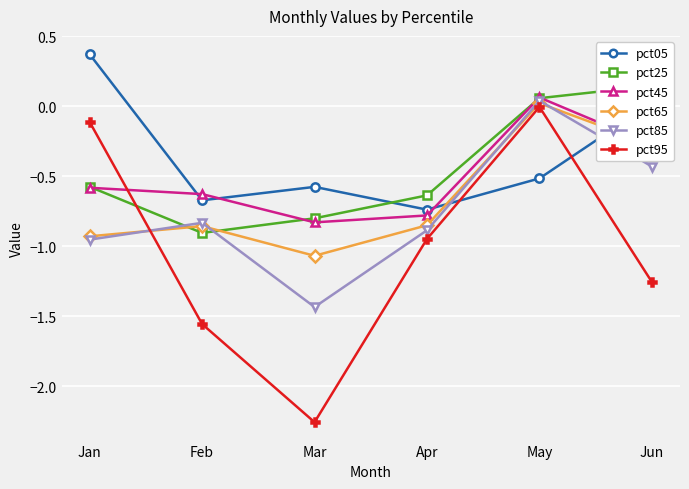

The pct25 series shows -0.4 at Apr. True or false?

False